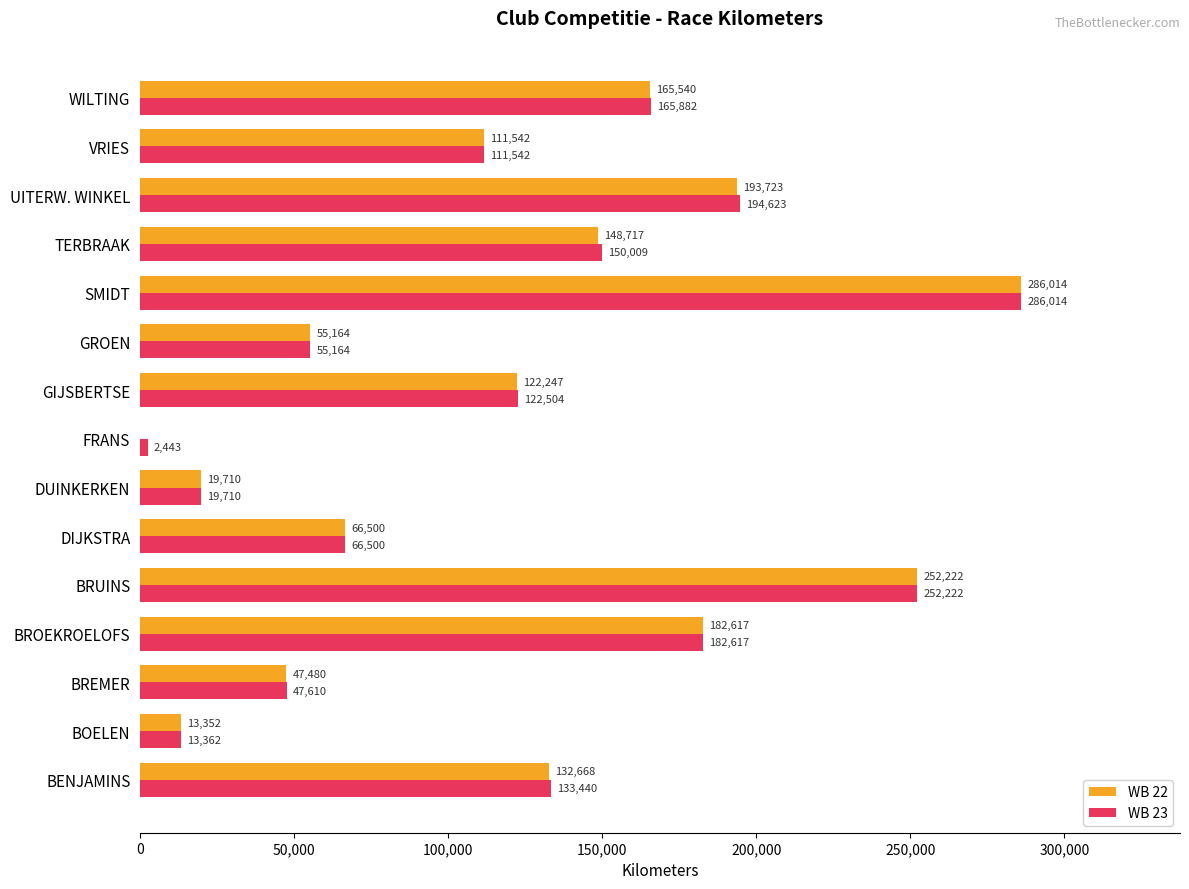

Which series has the largest total across all categories?

WB 23